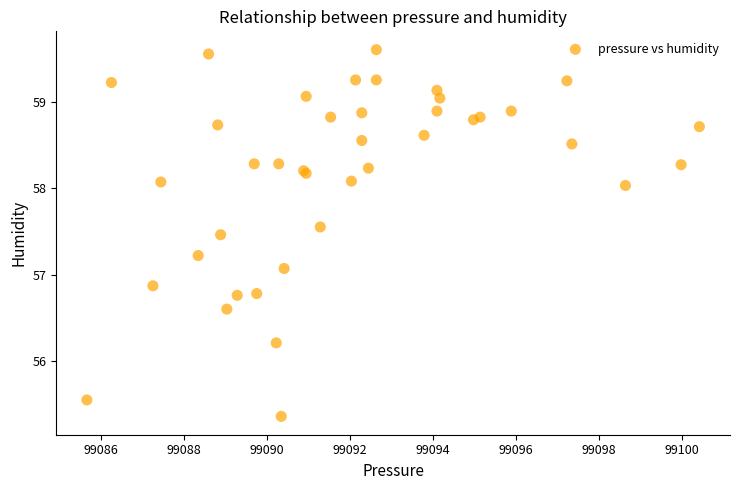

What Y value in the scatter plot is closest to 57?

57.1